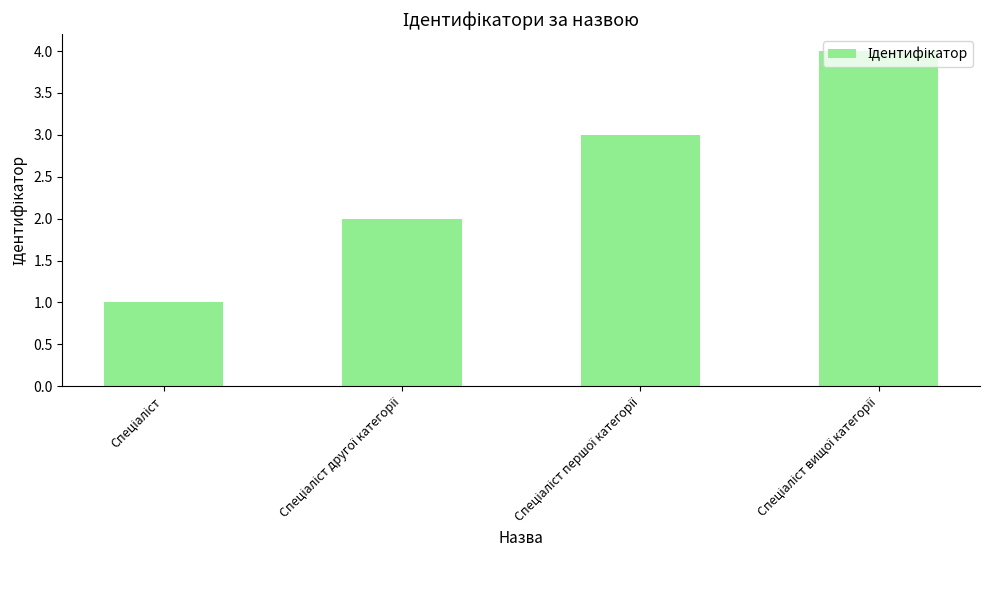

What is the greatest value displayed?

4